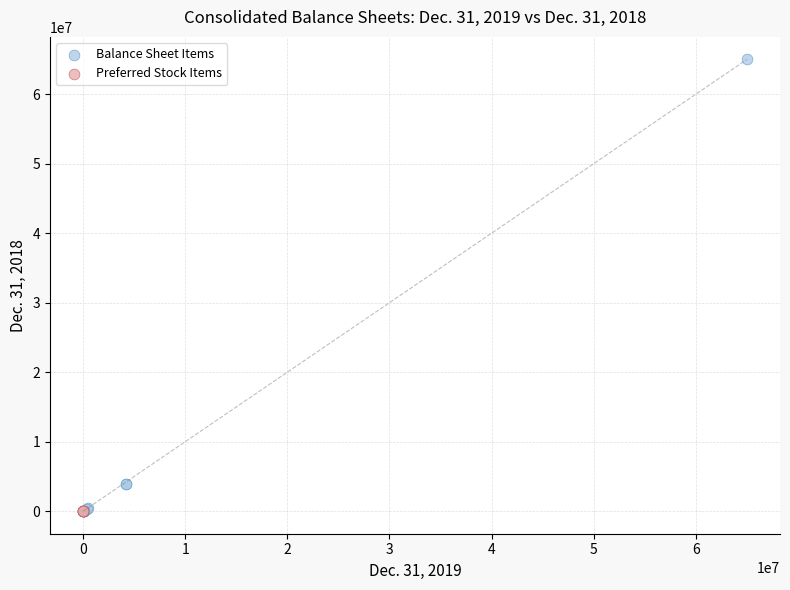

Which series has the largest Y range (max minus min)?

Balance Sheet Items